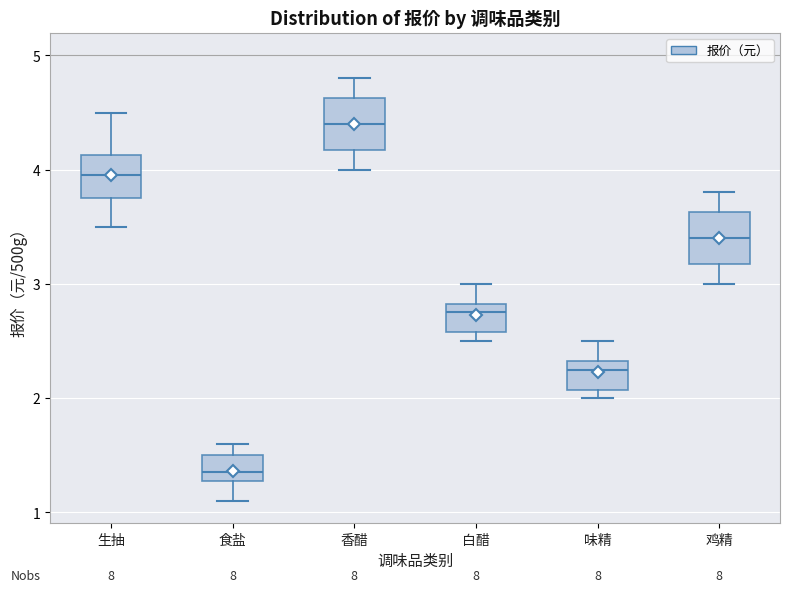

Reading left to right, transcribe this box plot: for each box, give where its median line is, the range the box spans, and where its two whiskers end, as read against the y-axis. The values are not printed on the chart, so give them approximately, as read against the axis.

生抽: median 4.0, box 3.8 to 4.1, whiskers 3.5 to 4.5
食盐: median 1.4, box 1.3 to 1.5, whiskers 1.1 to 1.6
香醋: median 4.4, box 4.2 to 4.6, whiskers 4.0 to 4.8
白醋: median 2.8 (just below the box's upper edge), box 2.6 to 2.8, whiskers 2.5 to 3.0
味精: median 2.3 (just below the box's upper edge), box 2.1 to 2.3, whiskers 2.0 to 2.5
鸡精: median 3.4, box 3.2 to 3.6, whiskers 3.0 to 3.8